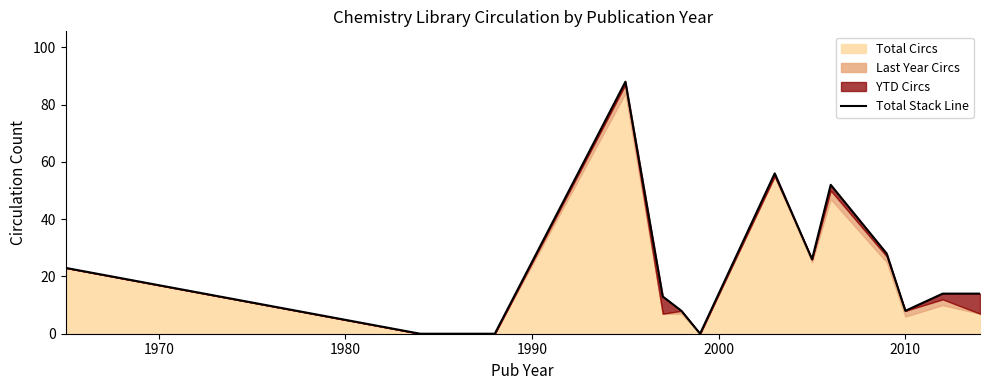

How many lines are shown in the chart?

1